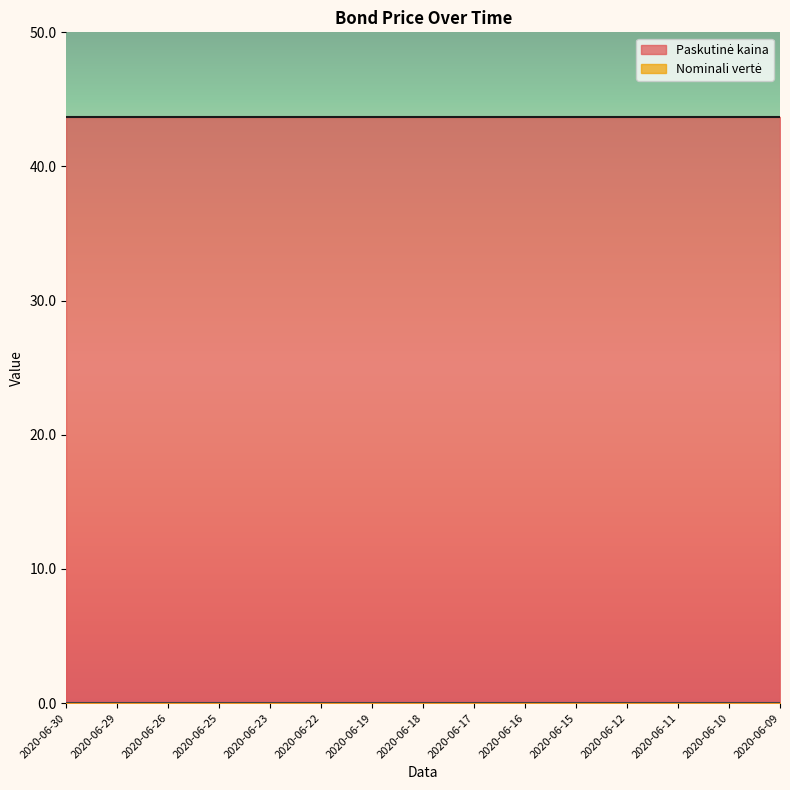

Read the Paskutinė kaina value at 2020-06-17.

43.7